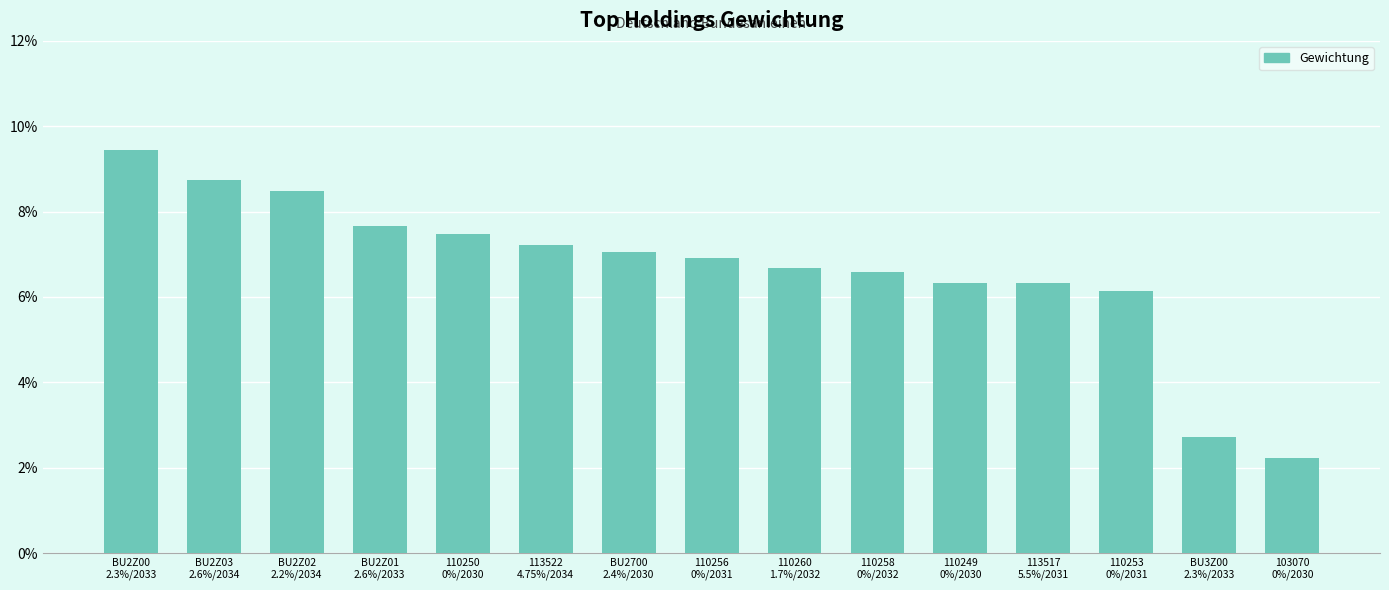

What is the label of the 3rd bar from the right?

110253
0%/2031